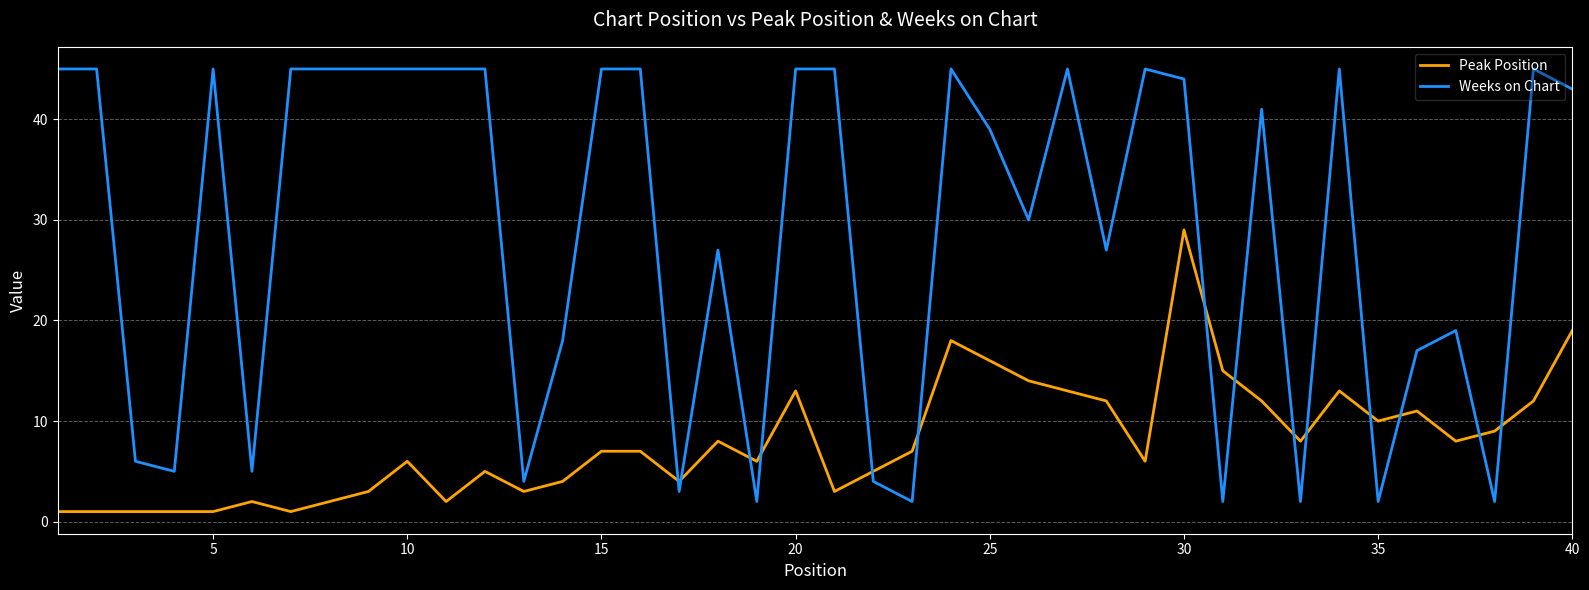

What are all the series names shown in the legend?

Peak Position, Weeks on Chart